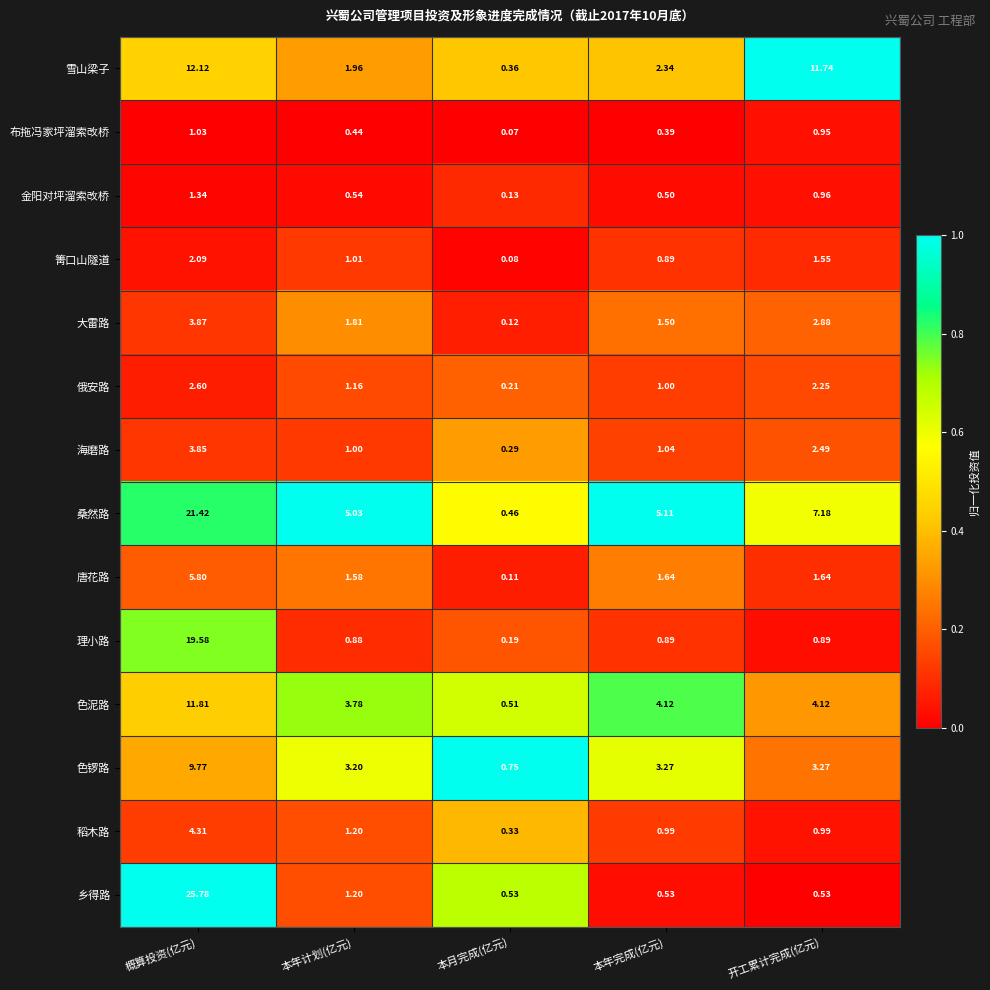

Which series has the largest range (max minus min)?

乡得路